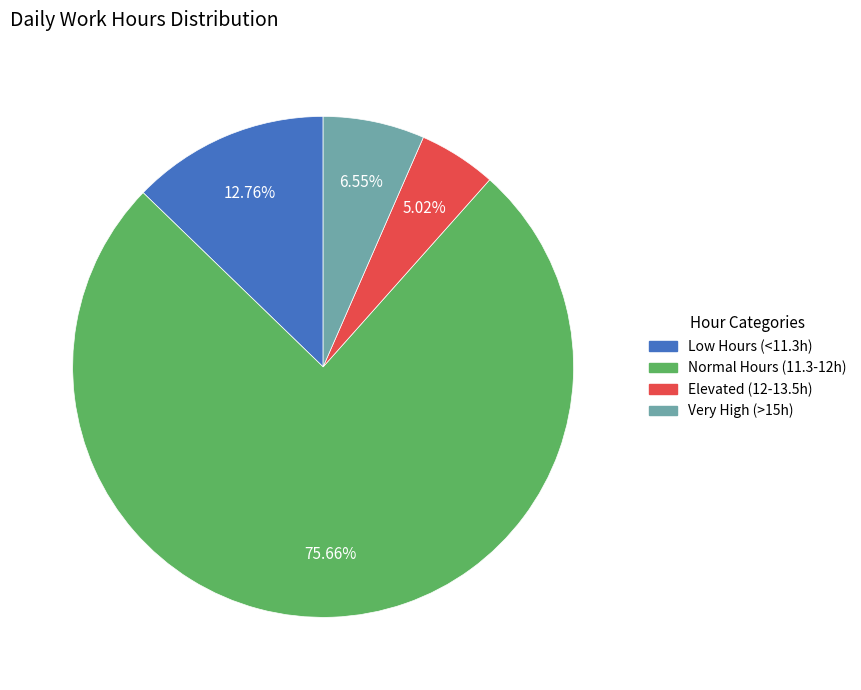

How many segments does this pie chart have?

4